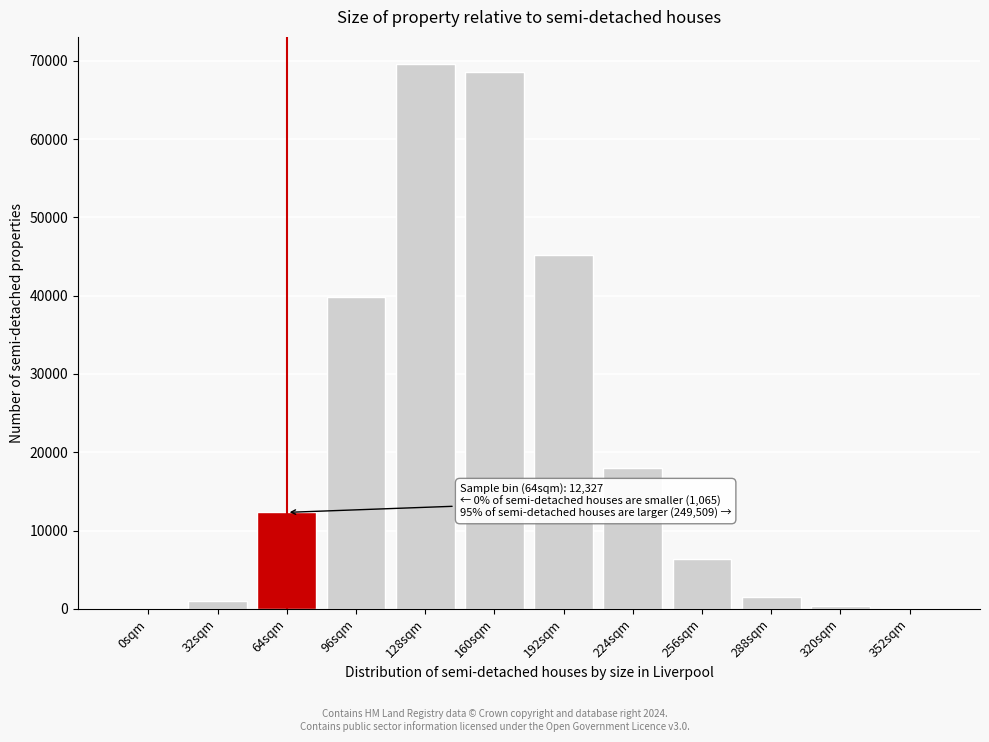

What is the greatest value displayed?

69570